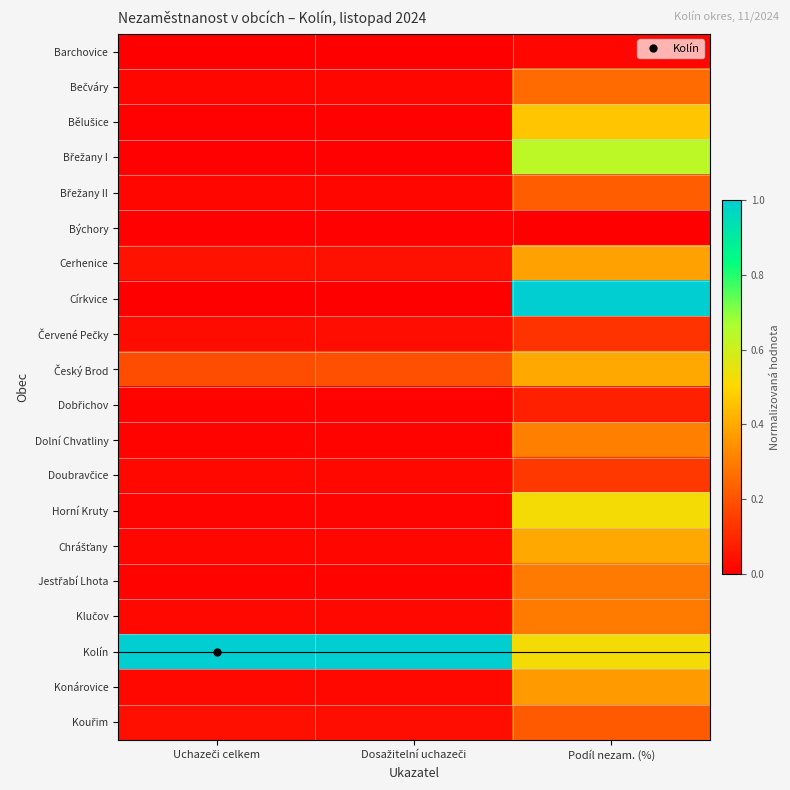

At Podíl nezam. (%), list the series in order from largest to smallest.

Církvice, Břežany I, Horní Kruty, Kolín, Bělušice, Chrášťany, Český Brod, Cerhenice, Konárovice, Dolní Chvatliny, Klučov, Jestřabí Lhota, Bečváry, Břežany II, Kouřim, Doubravčice, Červené Pečky, Dobřichov, Barchovice, Býchory